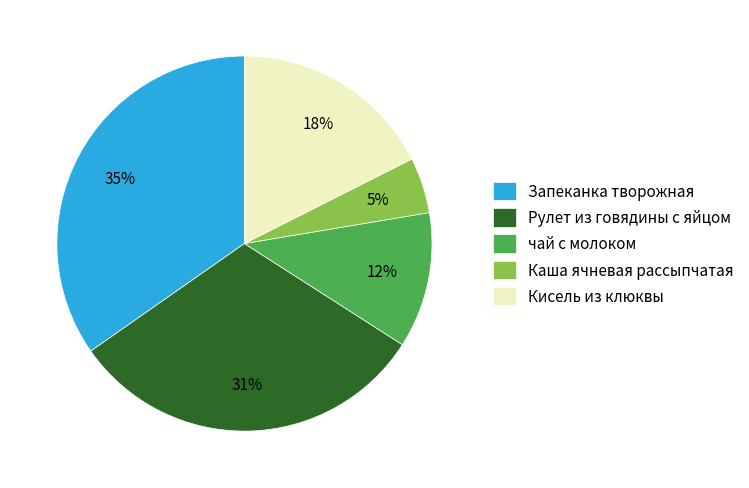

How many slices are in this pie chart?

5